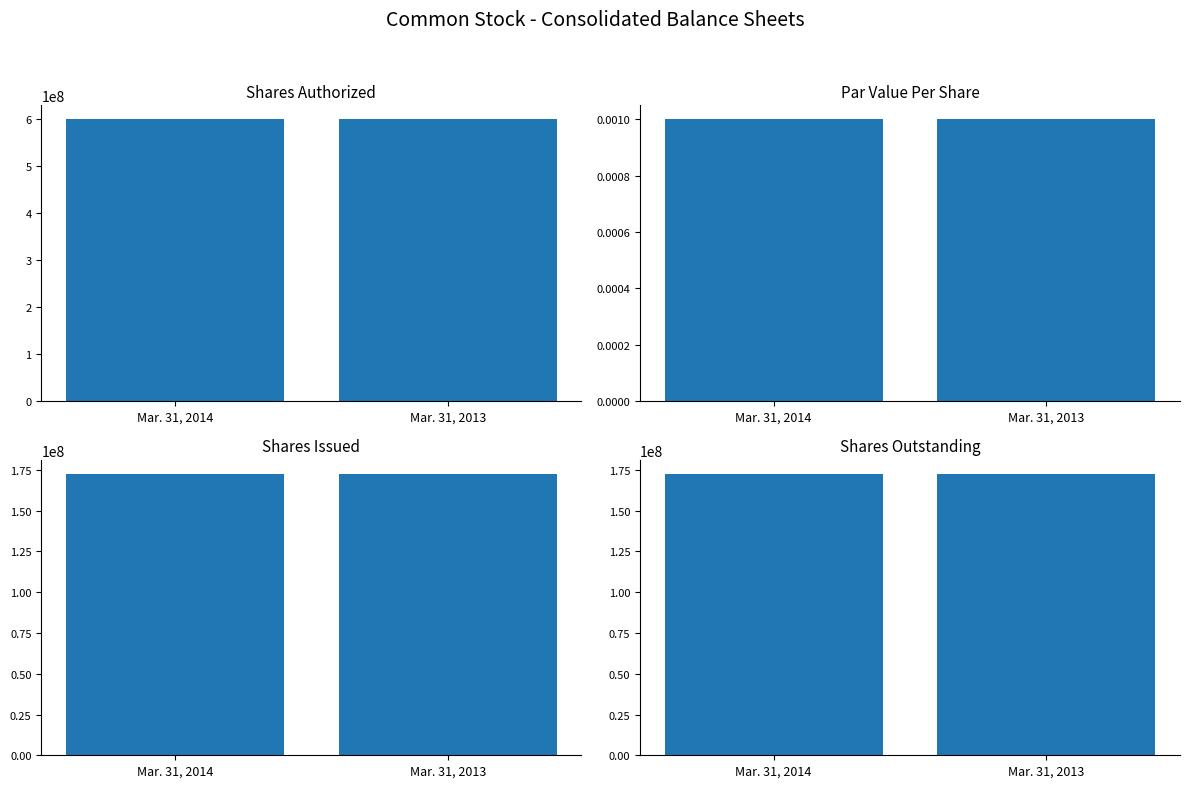

At how many categories does at least one series exceed 254610592?

2